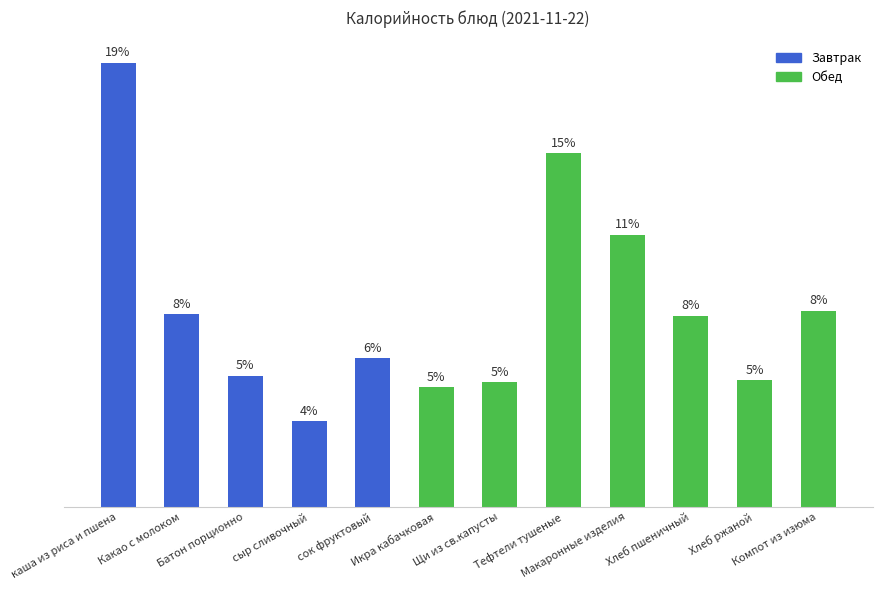

What is the difference between the values at Компот из изюма and сок фруктовый?

29